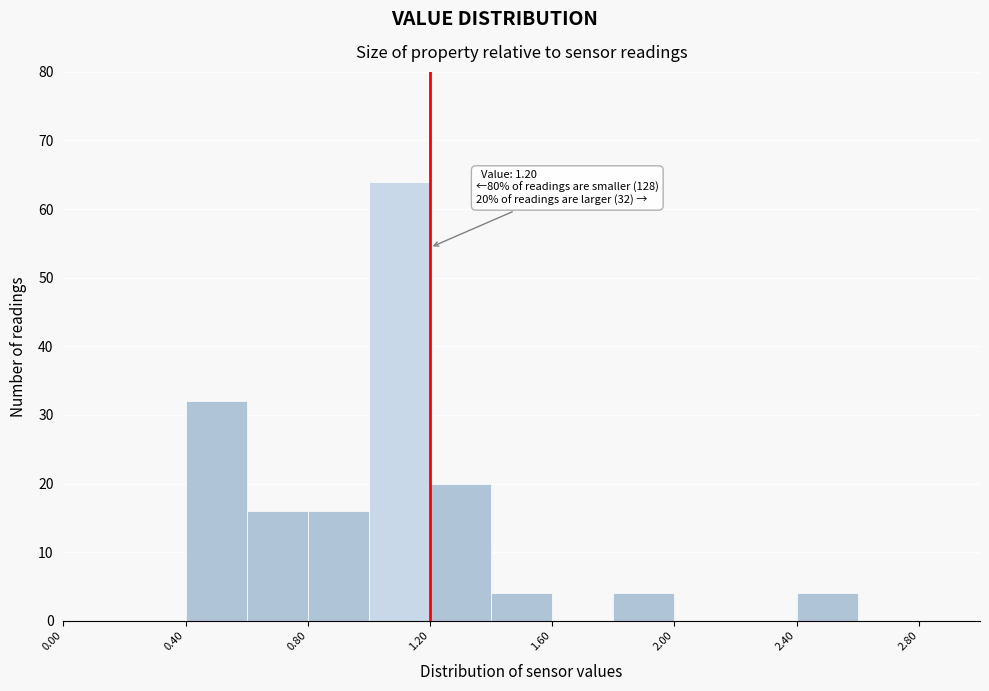

Which range on the x-axis has the tallest bar?

1.0 to 1.2